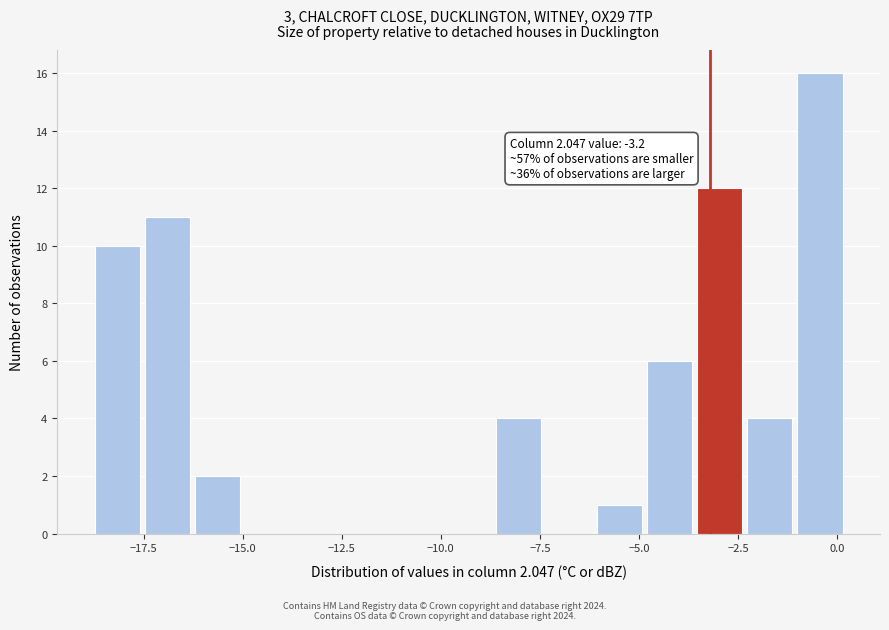

Around what value on the x-axis is the tallest bar? Give the approximate position of its centre, as read against the axis.

-0.5